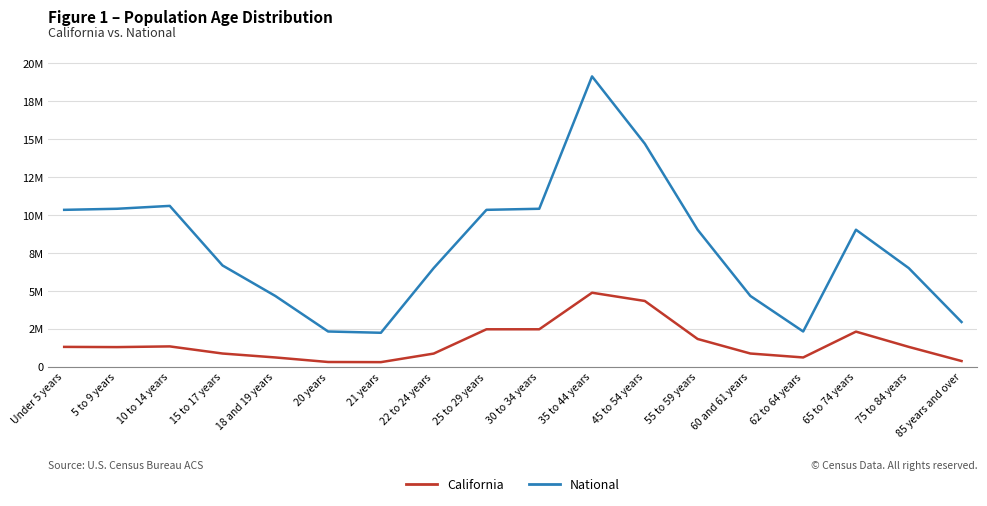

Rank the series by their maximum value, from lowest to highest.

California, National